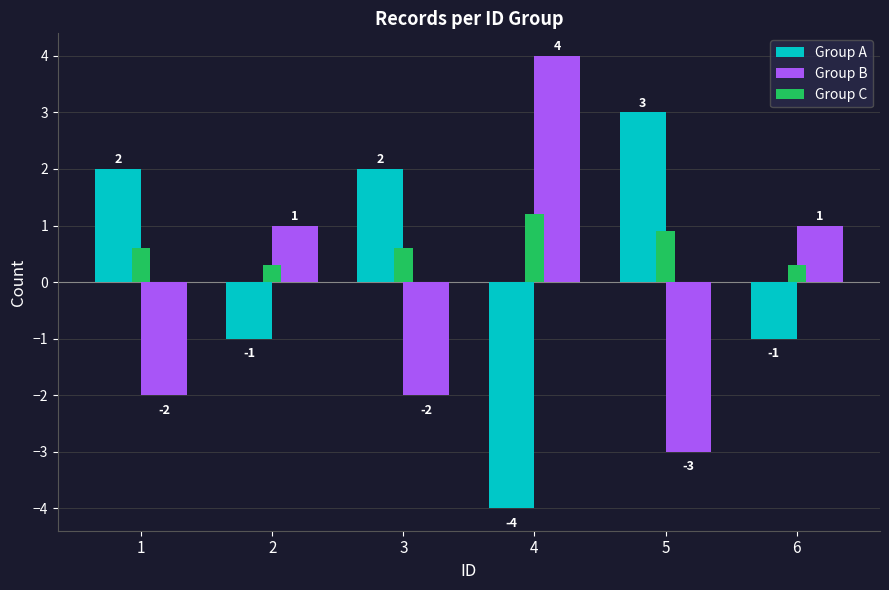

At which category is the sum across all series the highest?

4